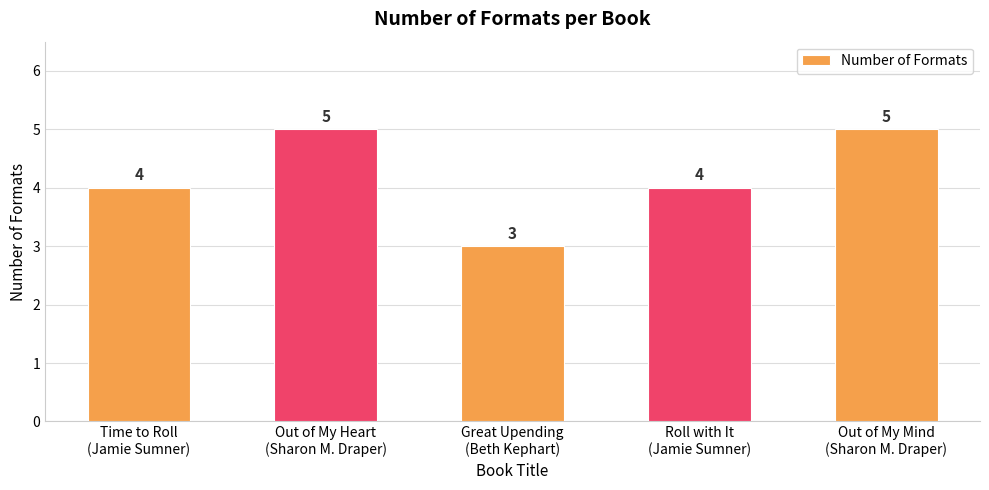

How many values are between 4 and 5?

4